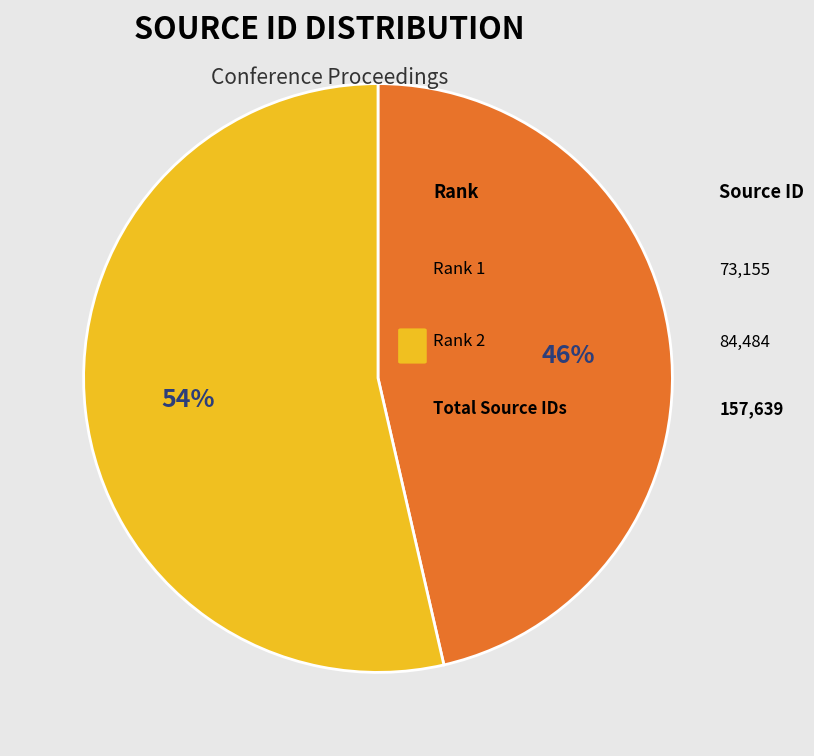

To the nearest percent, what is the average slice percentage?

50%